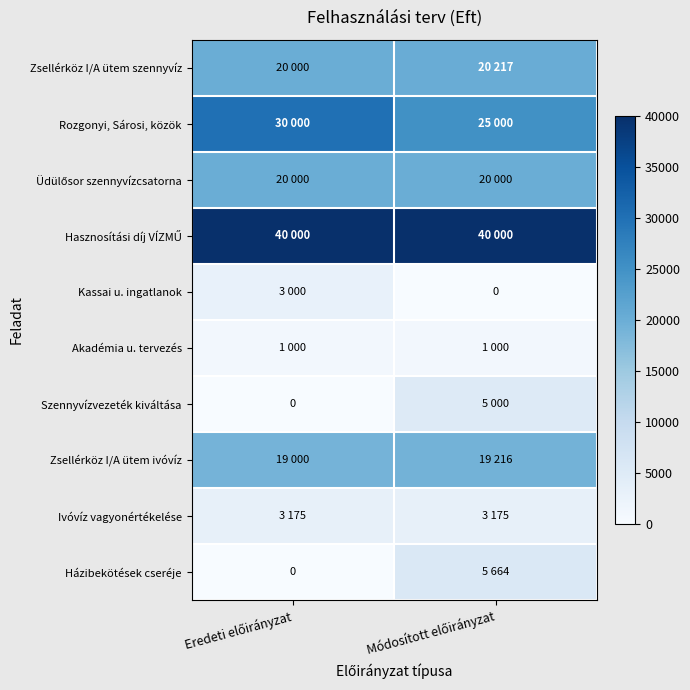

Is it true that Házibekötések cseréje equals 5664 at Módosított előirányzat?

True